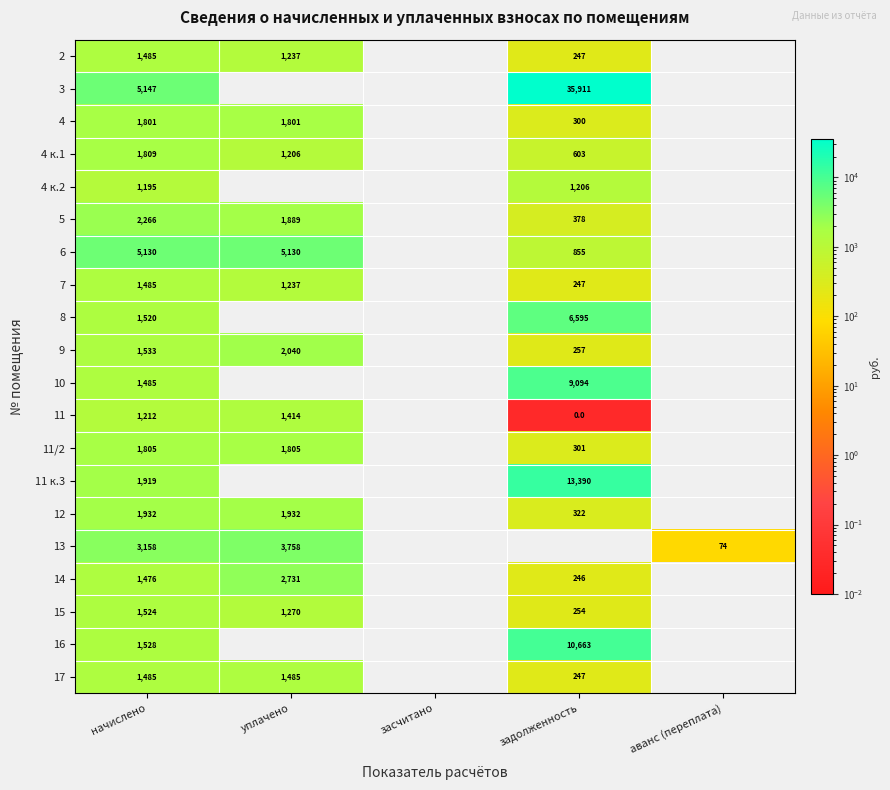

What is the spread (max minus min) of values at начислено?

3952